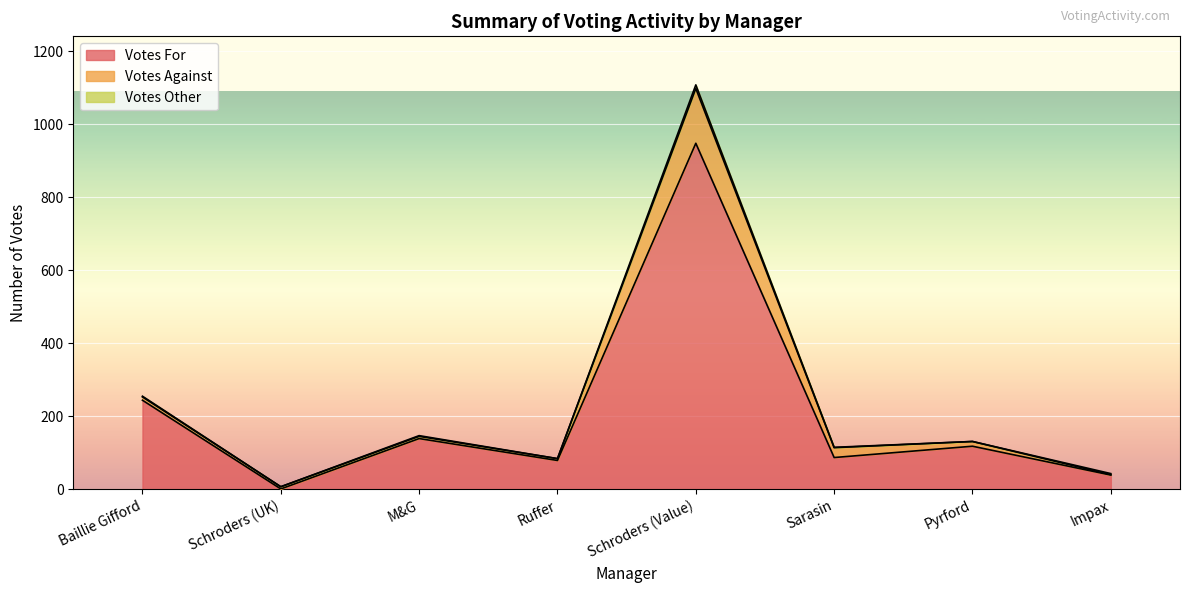

Reading left to right, what are all the values shown in this chart?

Votes For: Baillie Gifford=244	Schroders (UK)=1	M&G=139	Ruffer=79	Schroders (Value)=948	Sarasin=87	Pyrford=118	Impax=39
Votes Against: Baillie Gifford=9	Schroders (UK)=6	M&G=6	Ruffer=5	Schroders (Value)=150	Sarasin=27	Pyrford=13	Impax=1
Votes Other: Baillie Gifford=2	Schroders (UK)=0	M&G=2	Ruffer=0	Schroders (Value)=10	Sarasin=1	Pyrford=0	Impax=3